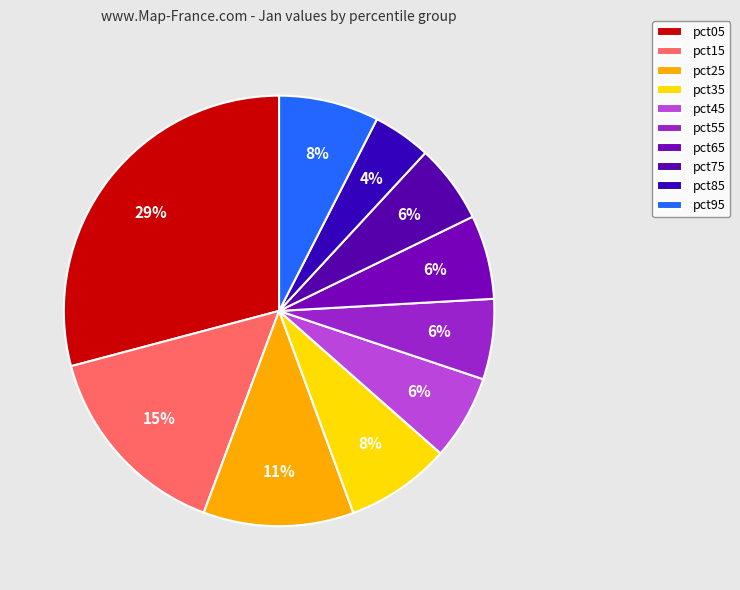

True or false: pct75 accounts for 6% of the total.

True